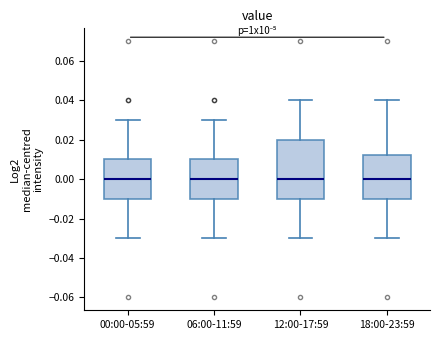

Reading left to right, read every box against the y-axis: the position of its median line, the range the box covers, and the ends of its whiskers. The values are not printed on the chart, so give them approximately, as read against the axis.

00:00-05:59: median 0.000, box -0.010 to 0.010, whiskers -0.030 to 0.030
06:00-11:59: median 0.000, box -0.010 to 0.010, whiskers -0.030 to 0.030
12:00-17:59: median 0.000, box -0.010 to 0.020, whiskers -0.030 to 0.040
18:00-23:59: median 0.000, box -0.010 to 0.012, whiskers -0.030 to 0.040